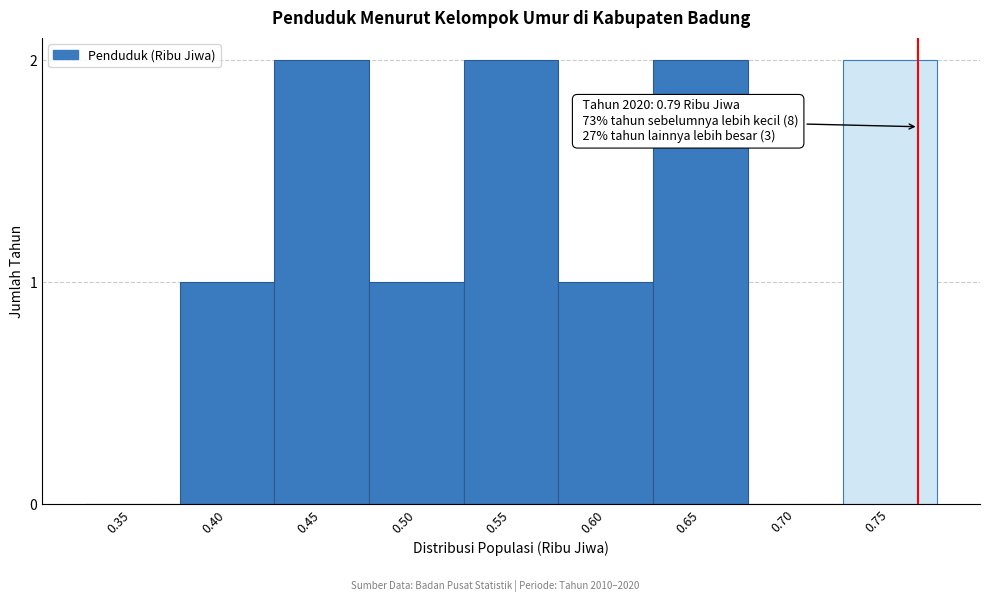

Reading right to left, transcribe all the data shown in this chart.

0.75=2	0.70=0	0.65=2	0.60=1	0.55=2	0.50=1	0.45=2	0.40=1	0.35=0